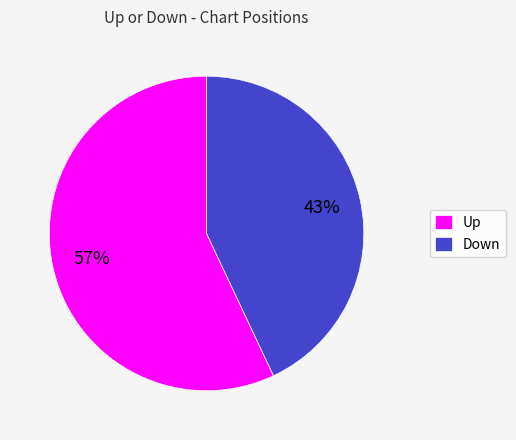

Rank the categories by value from lowest to highest.

Down, Up